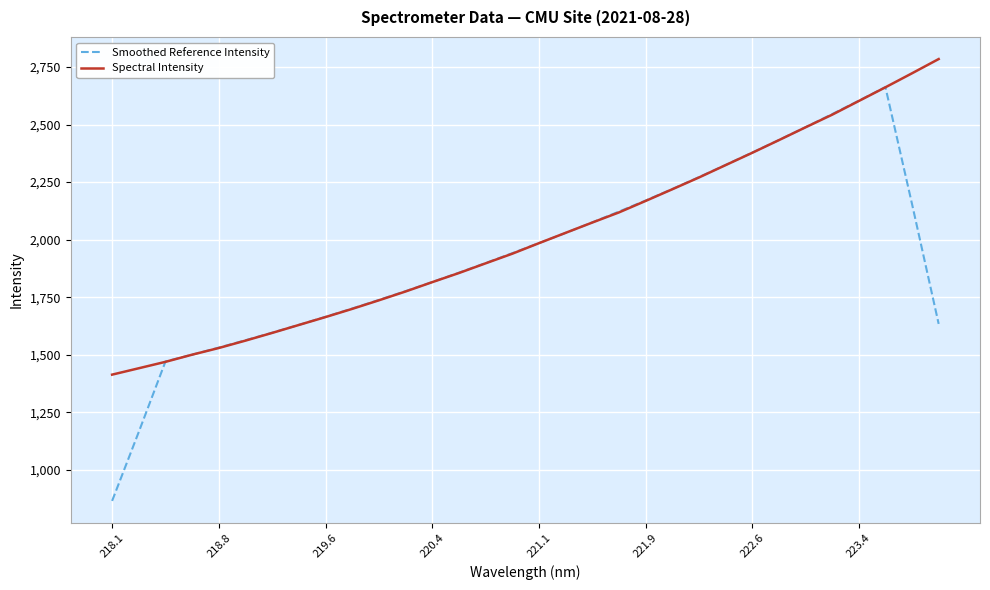

Which series has the widest spread of values?

Smoothed Reference Intensity